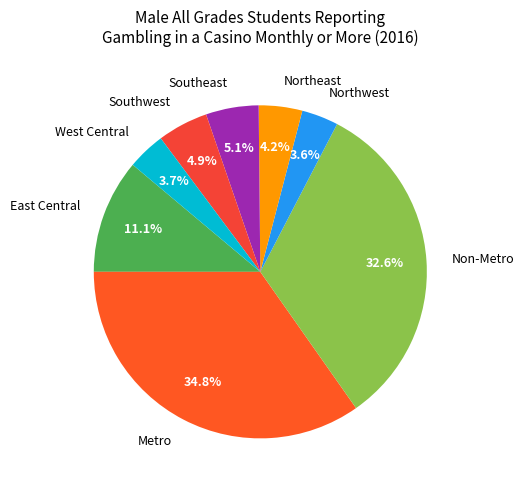

How much of the chart is everything except West Central?

96.3%